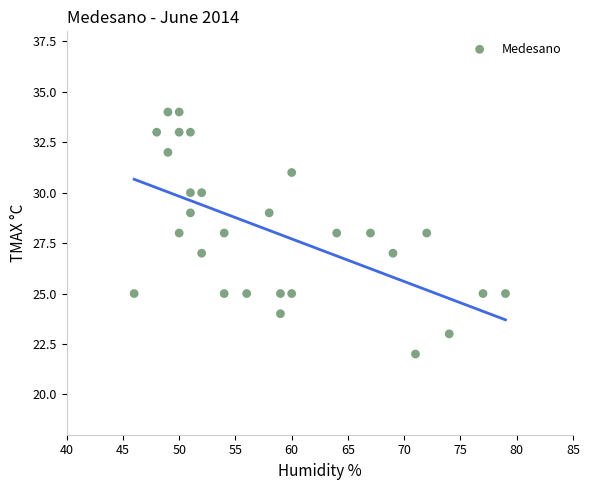

What is the range of Y values (max minus min)?

12